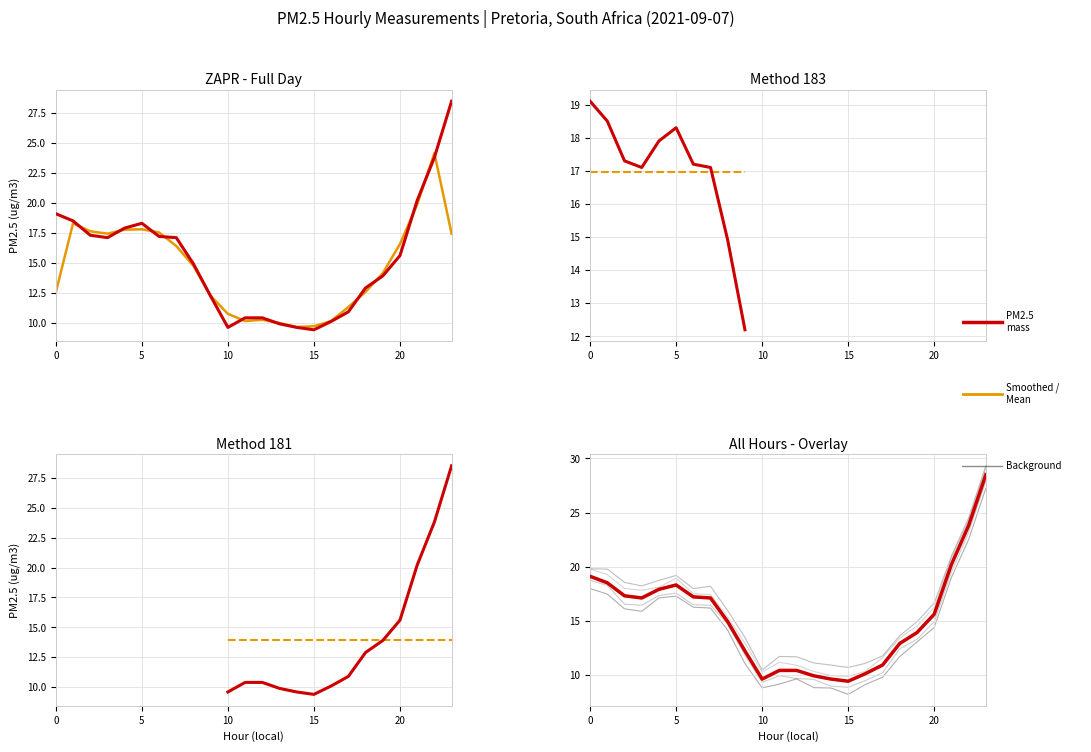

Rank the categories by value from highest to lowest.

23, 22, 21, 0, 1, 5, 4, 2, 6, 3, 7, 20, 8, 19, 18, 9, 17, 11, 12, 16, 13, 10, 14, 15